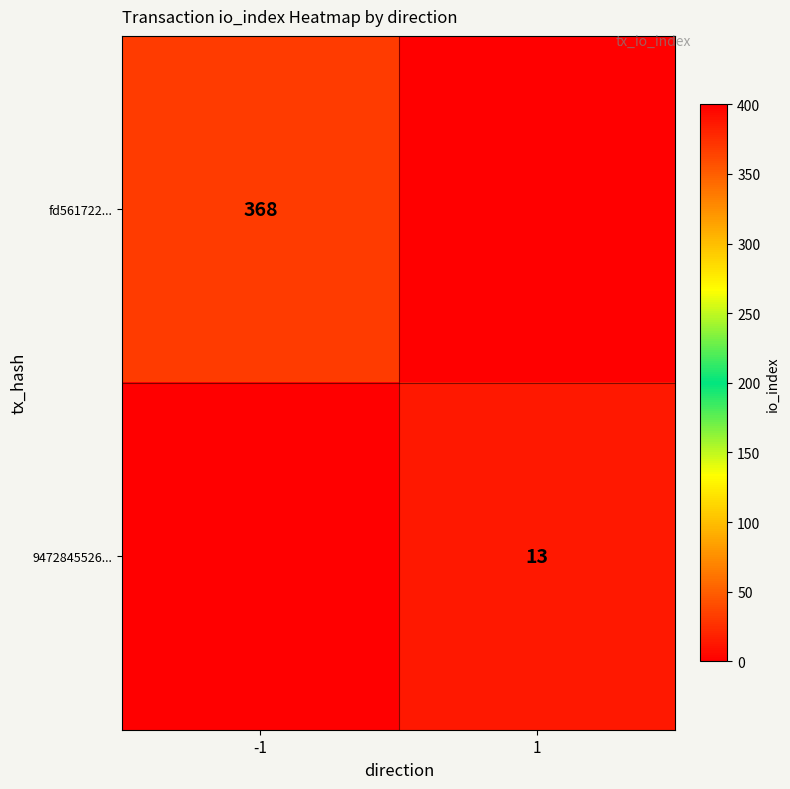

The value of fd561722... at -1 is 368. True or false?

True